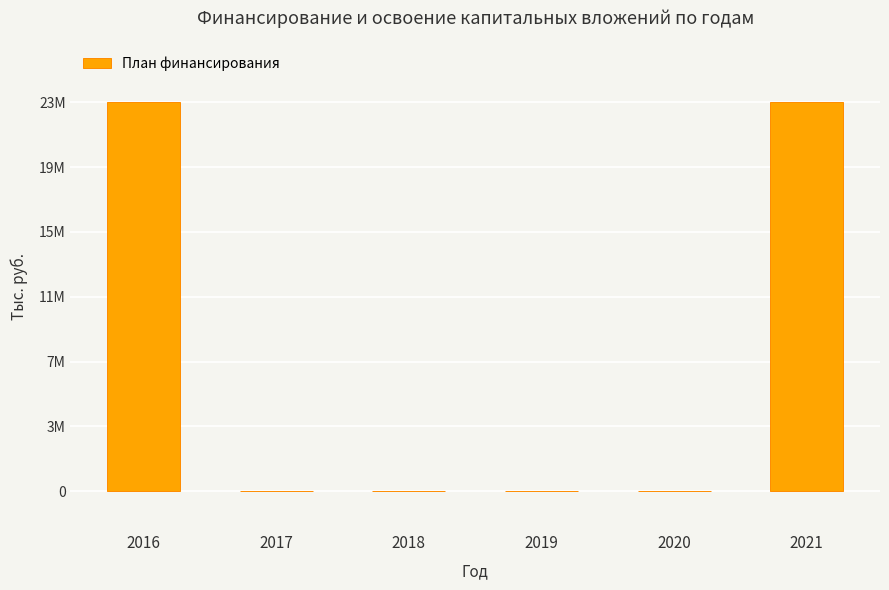

Reading right to left, what are all the values shown in this chart?

23000787	0	0	0	0	23000787